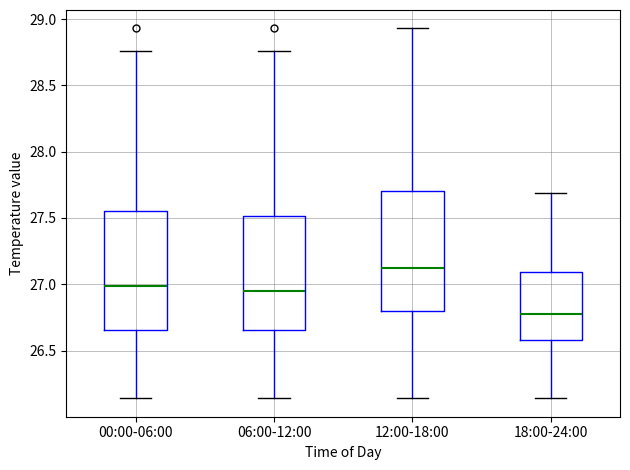

Reading left to right, transcribe this box plot: for each box, give where its median line is, the range the box spans, and where its two whiskers end, as read against the y-axis. The values are not printed on the chart, so give them approximately, as read against the axis.

00:00-06:00: median 27.00, box 26.65 to 27.55, whiskers 26.15 to 28.75
06:00-12:00: median 26.95, box 26.65 to 27.50, whiskers 26.15 to 28.75
12:00-18:00: median 27.15, box 26.80 to 27.70, whiskers 26.15 to 28.95
18:00-24:00: median 26.80, box 26.60 to 27.10, whiskers 26.15 to 27.70